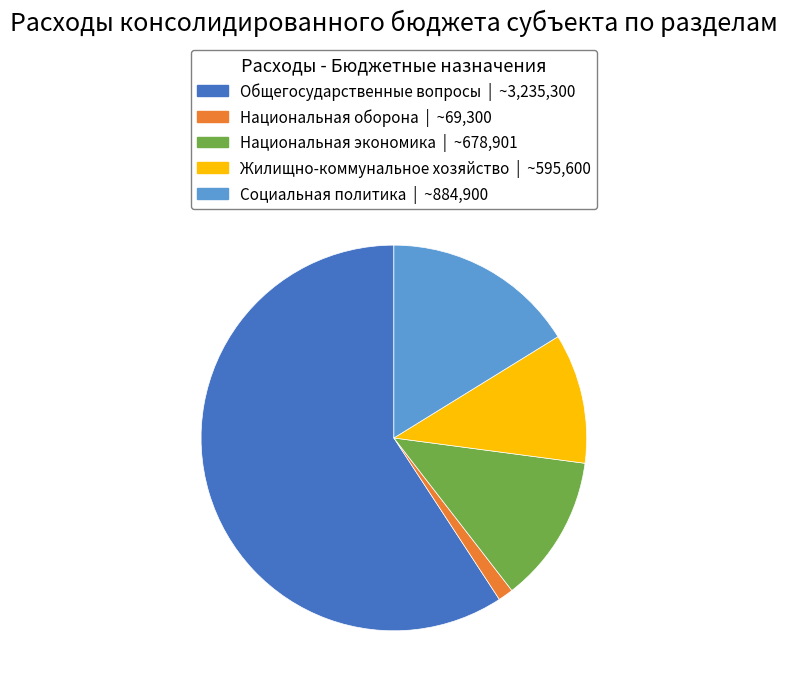

Does any single category account for the majority?

Yes